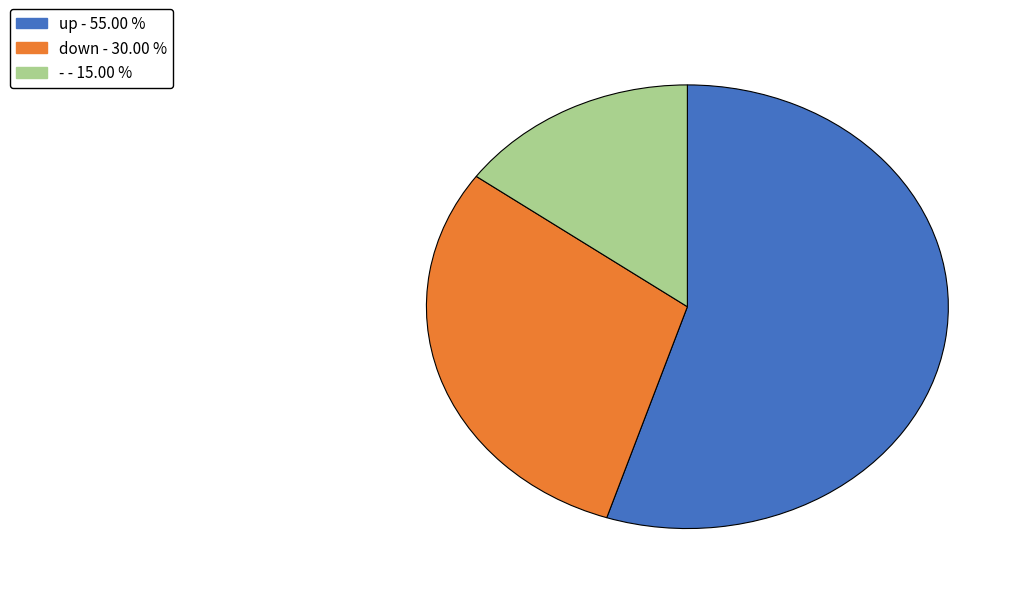

What is the ratio of the value at down to the value at -?

2.0